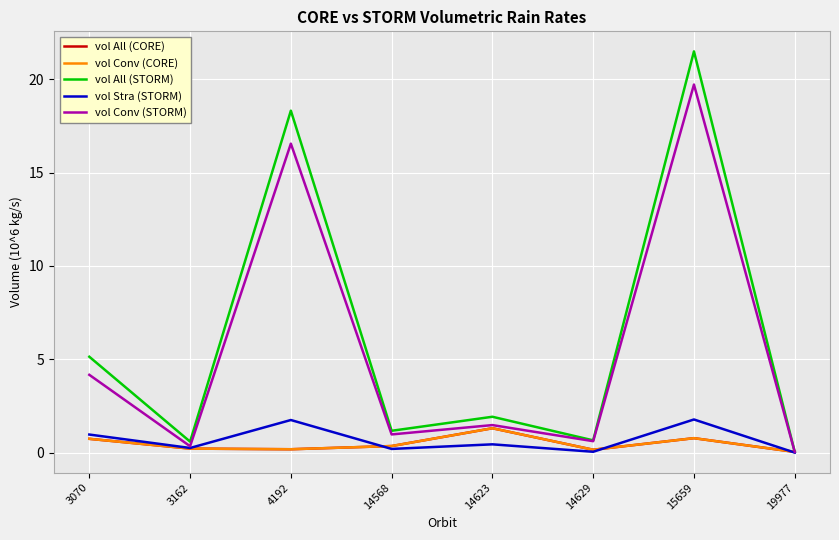

Does the chart have visible grid lines?

Yes